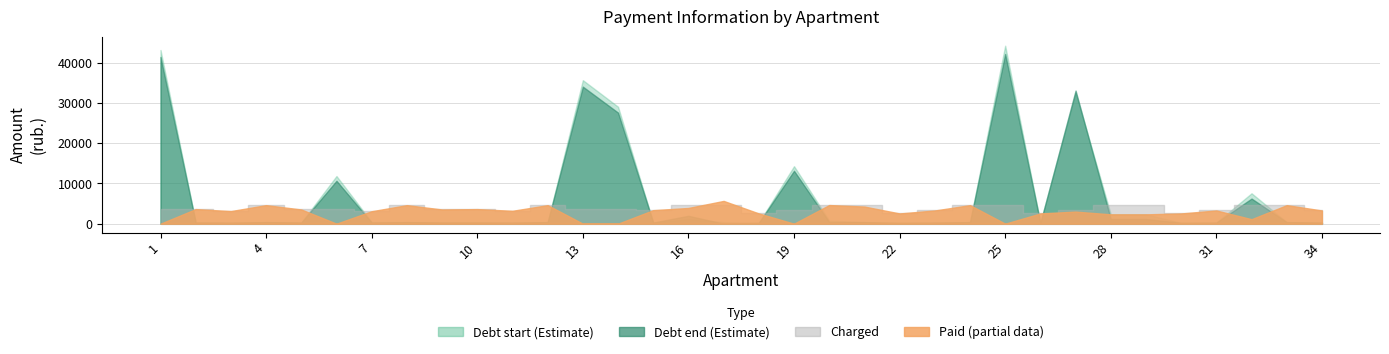

How many times do uplaceno and zadolzhennost_end cross each other?

12